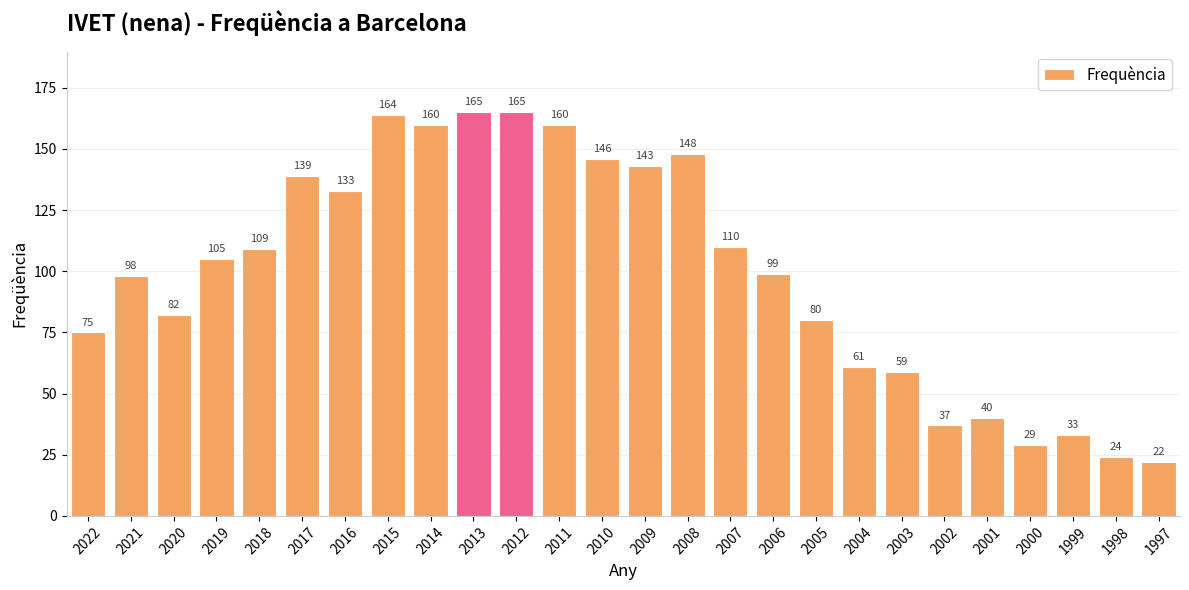

How many data points does each series have?

26